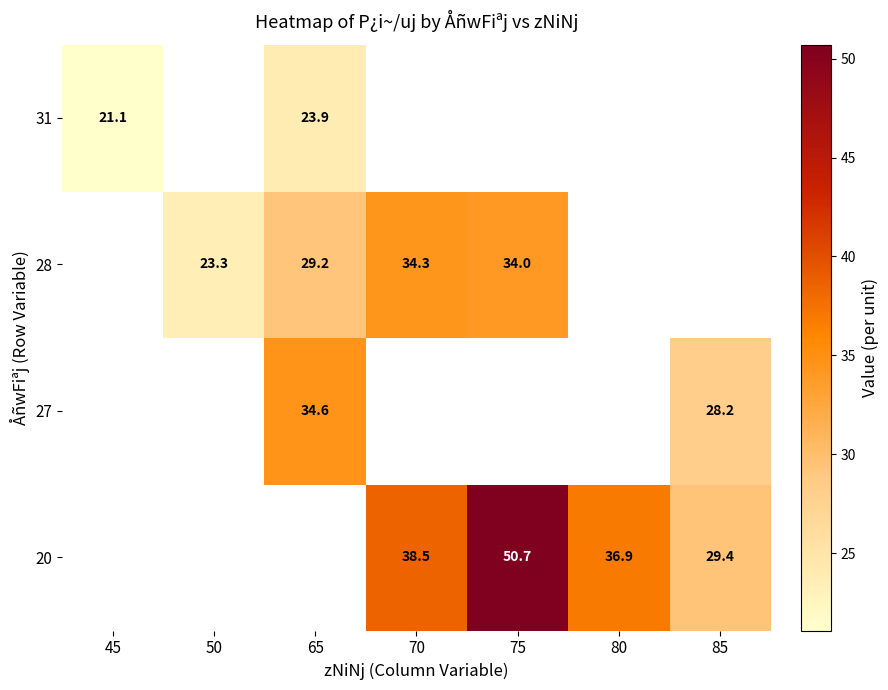

Rank the series by their maximum value, from lowest to highest.

20, 27, 28, 31